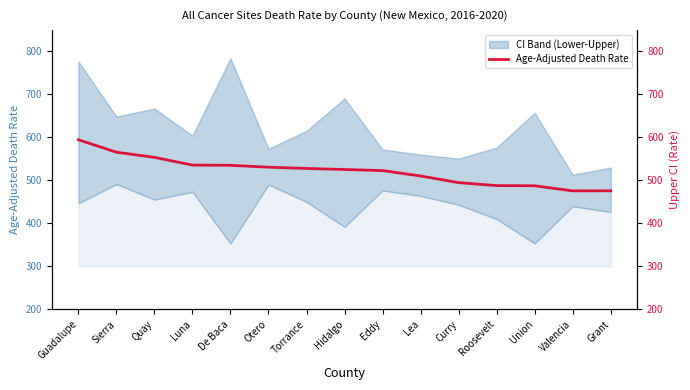

Where is the data nearest to the value 535?

De Baca